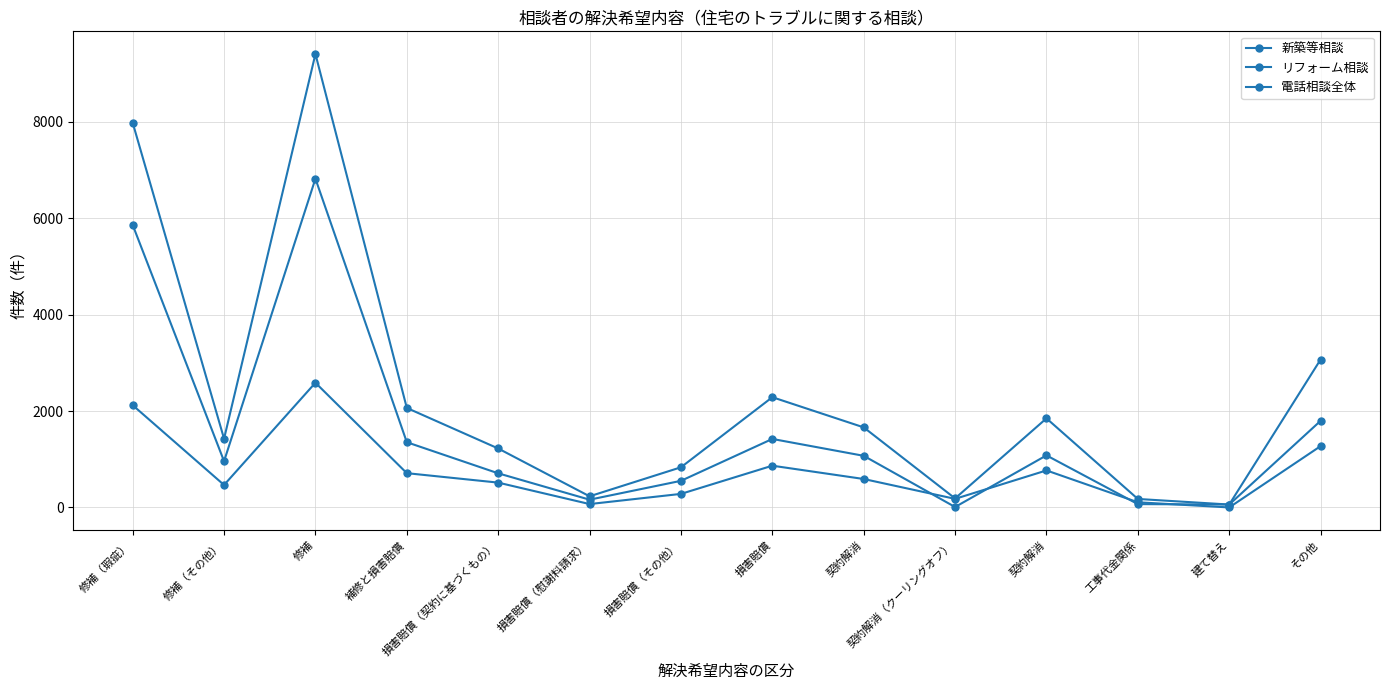

How many categories are shown in the chart?

14